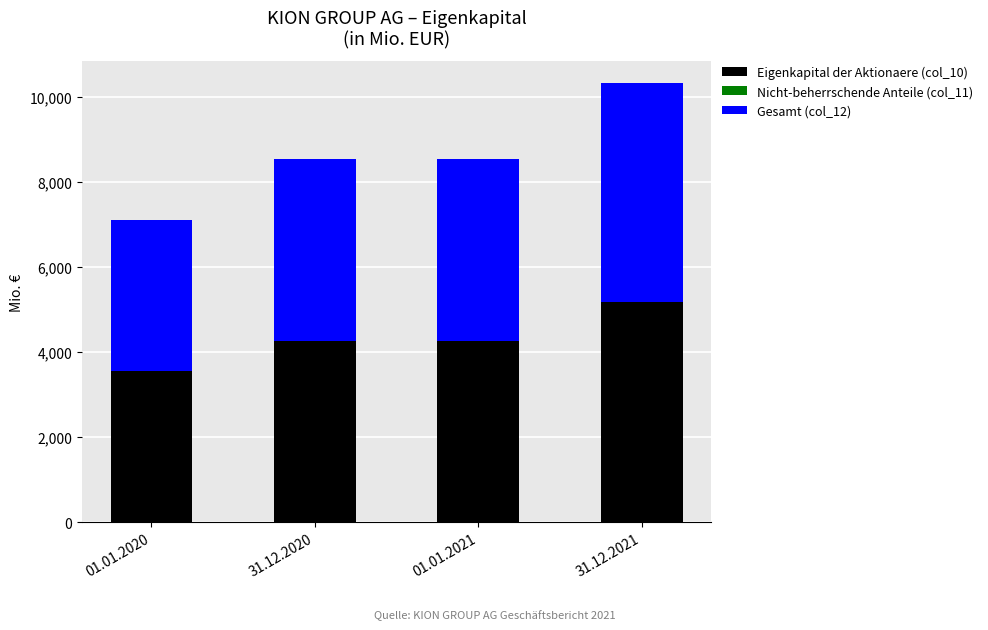

At how many categories does at least one series exceed 3694?

3